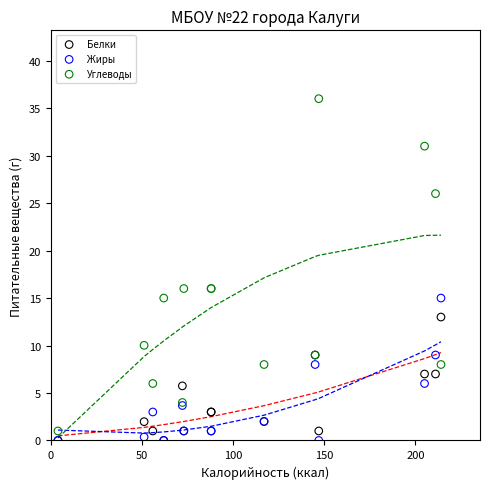

Which series has the largest Y range (max minus min)?

Углеводы